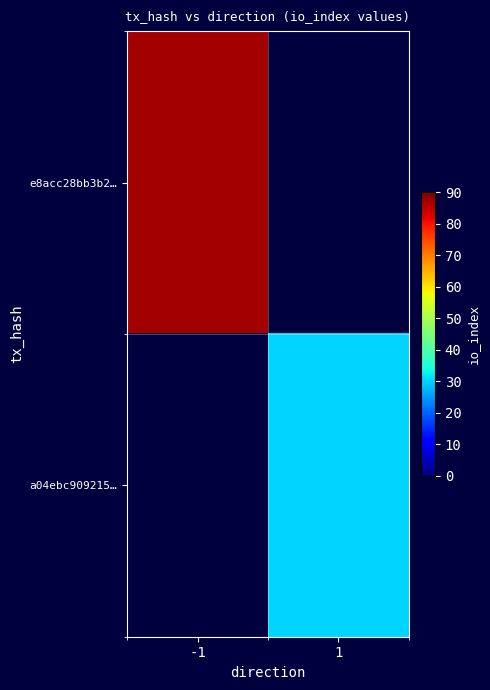

Between 1 and -1, which is larger?

-1